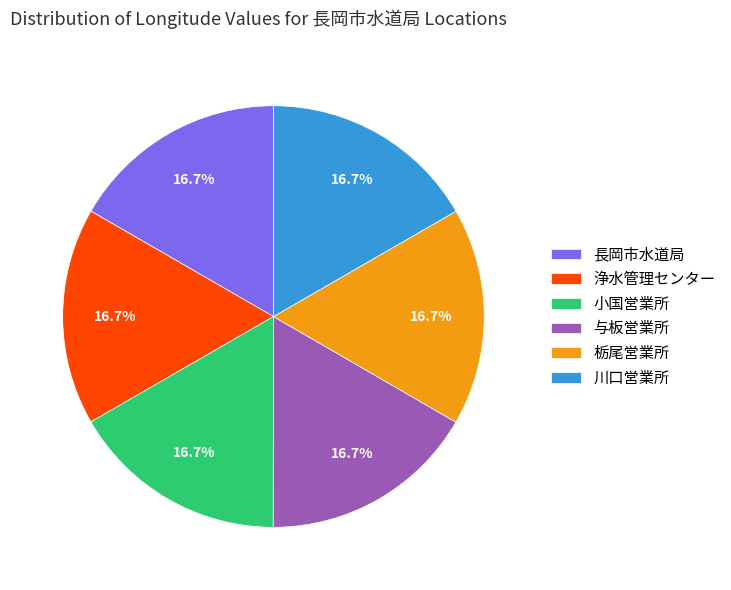

Is there any slice that represents more than half of the pie?

No